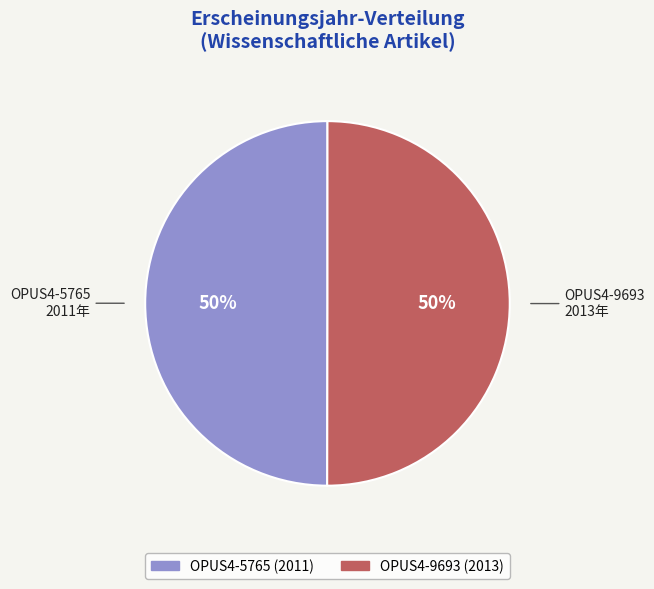

Approximately how many times larger is the value at OPUS4-5765 compared to OPUS4-9693?

1.0